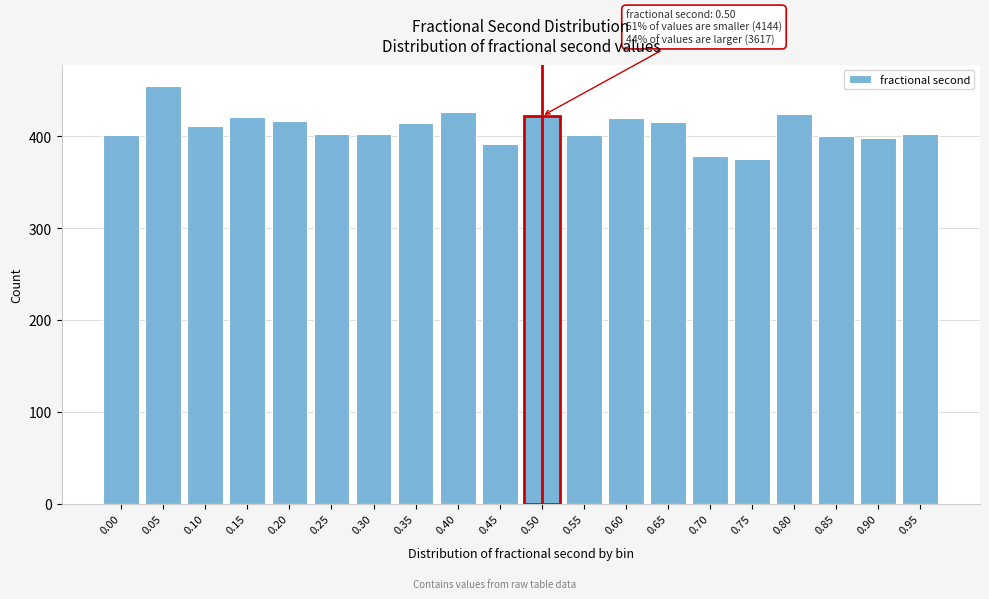

What is the value of the 3rd bar from the left?

411